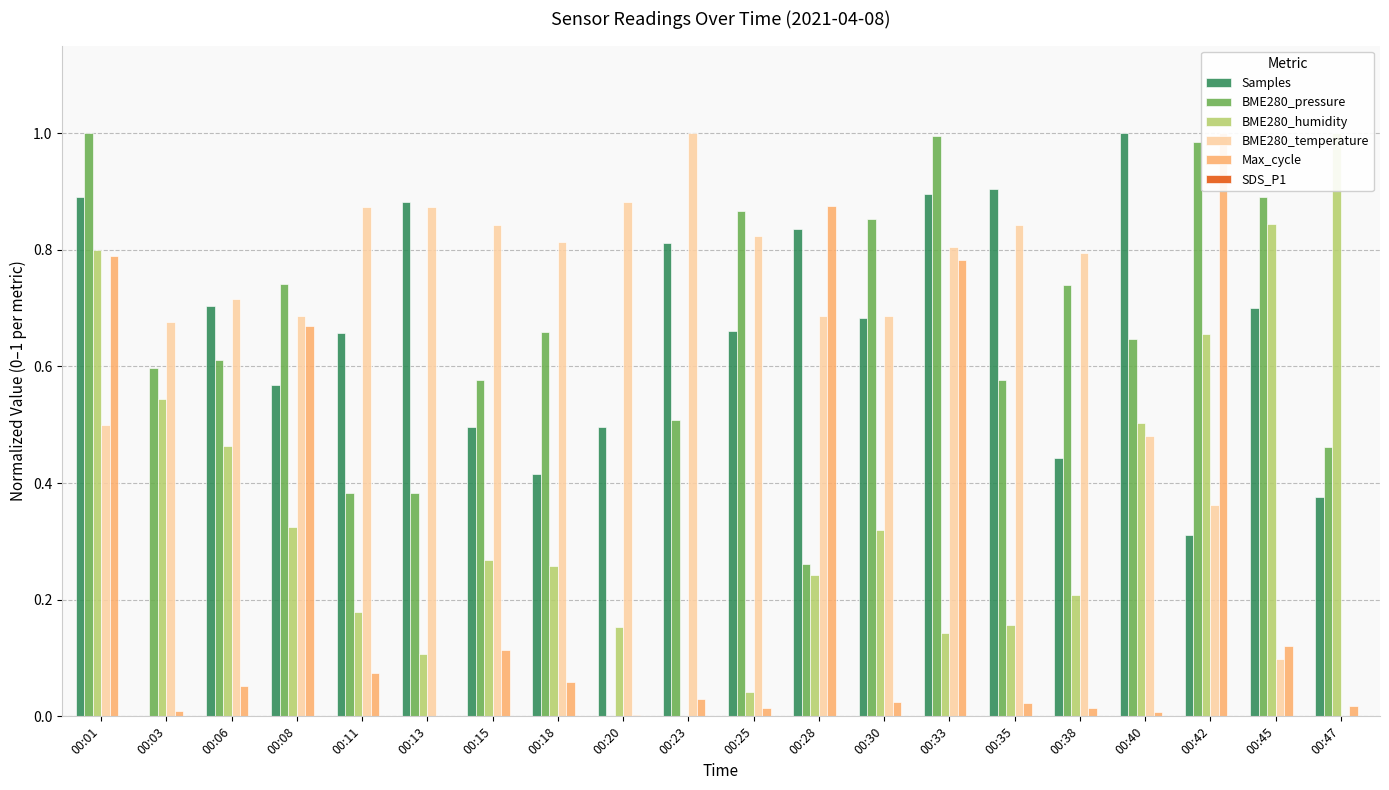

The value of BME280_humidity at 00:15 is 0.1. True or false?

False